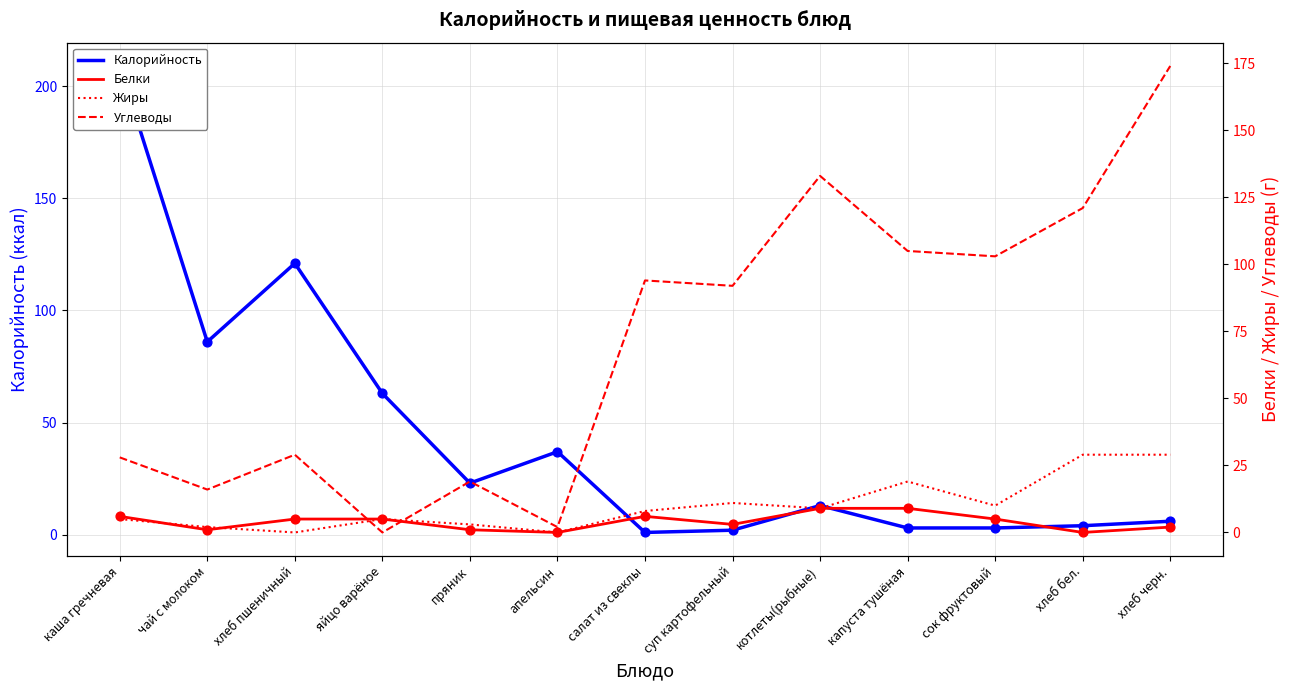

Which series has the largest Y range (max minus min)?

Калорийность